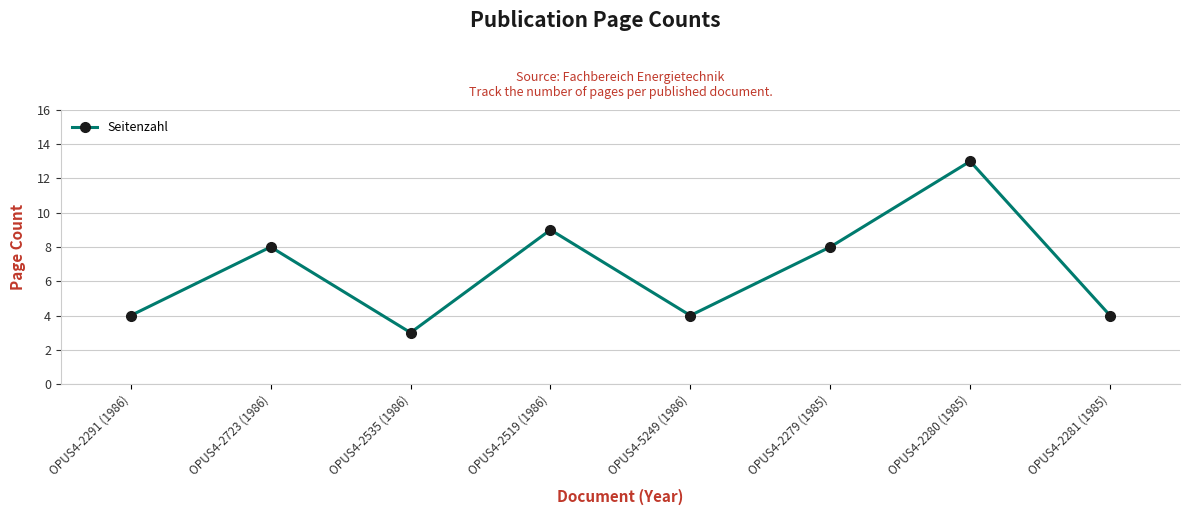

What is the greatest value displayed?

13